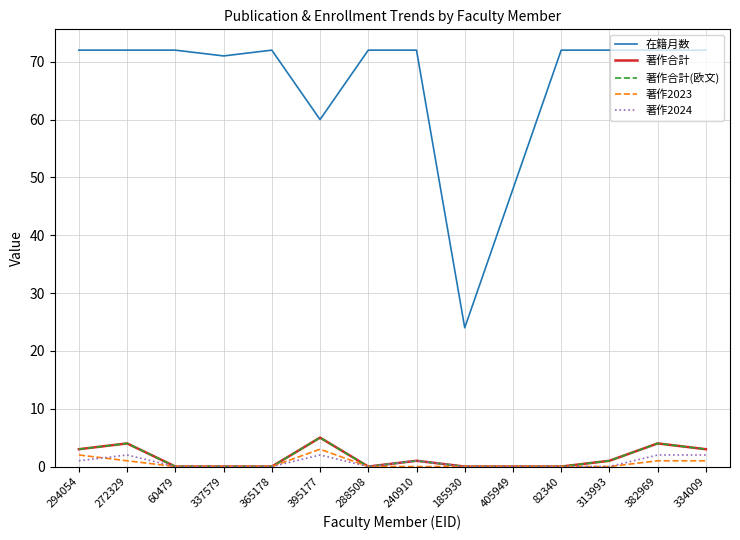

What is the approximate value of 著作2023 at 382969?

1